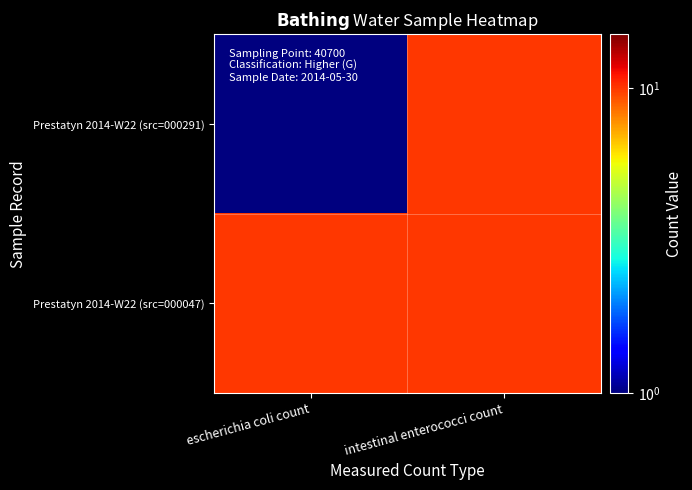

At which category is the sum across all series the highest?

intestinal enterococci count